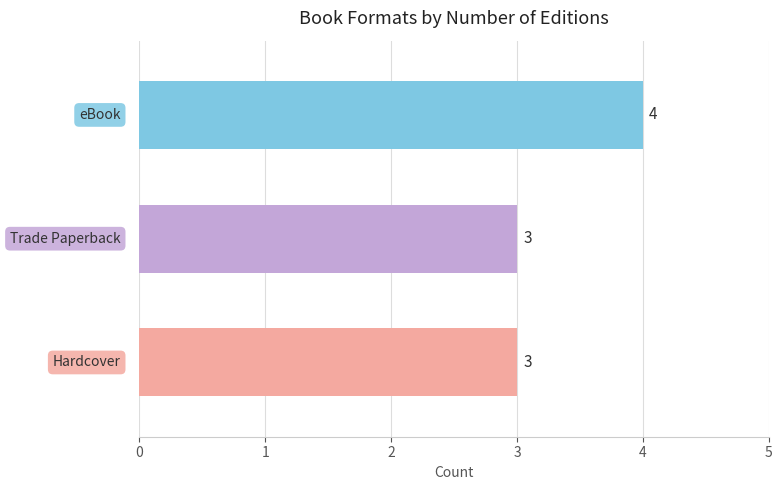

How many values are between 3 and 4?

3